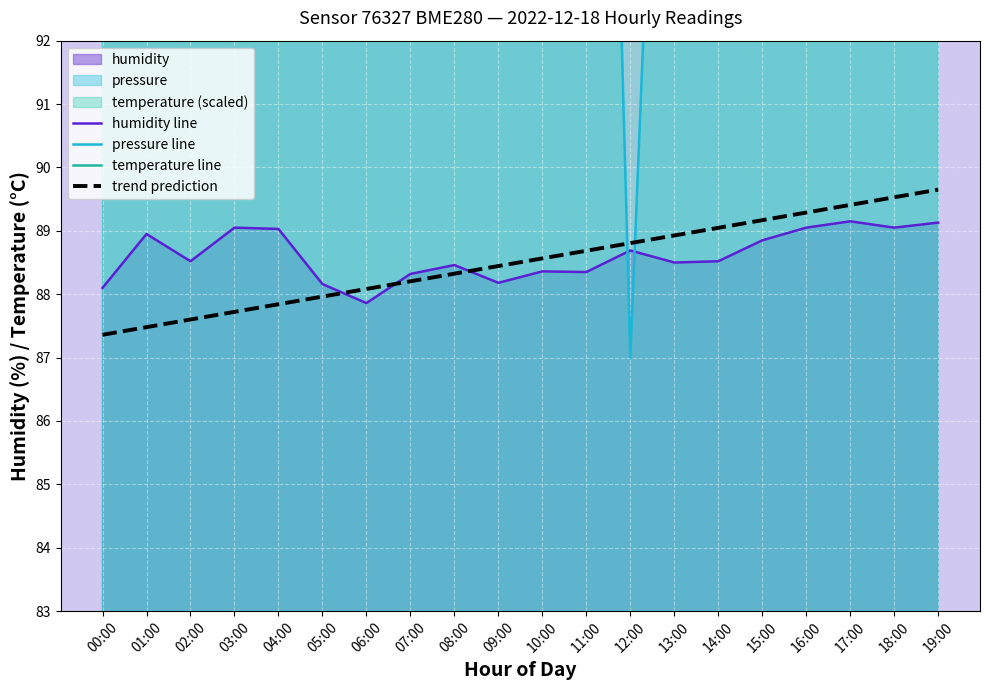

Which series ends up on top after the final intersection of trend prediction and pressure line?

pressure line